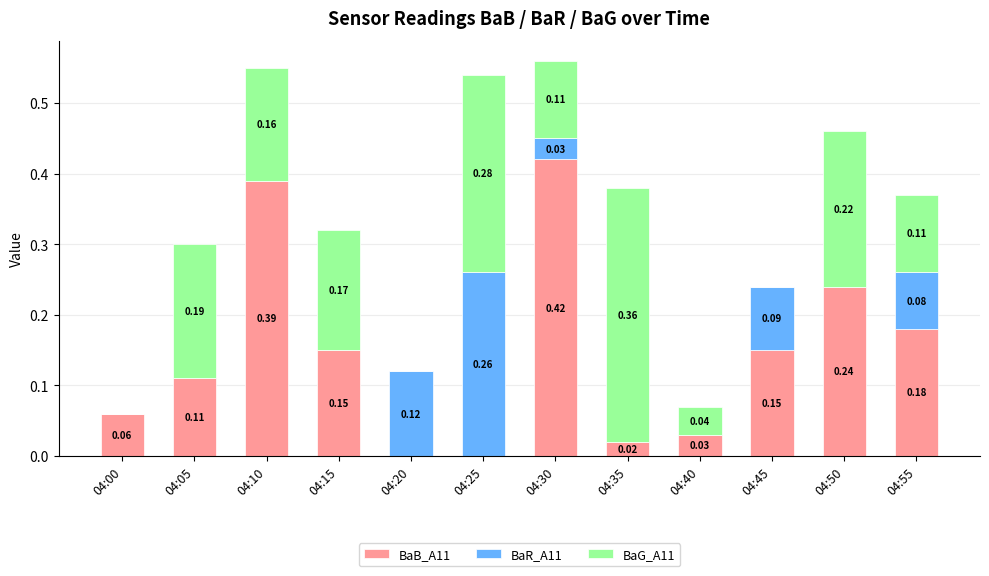

What is the sum of all BaB_A11 values?

1.8